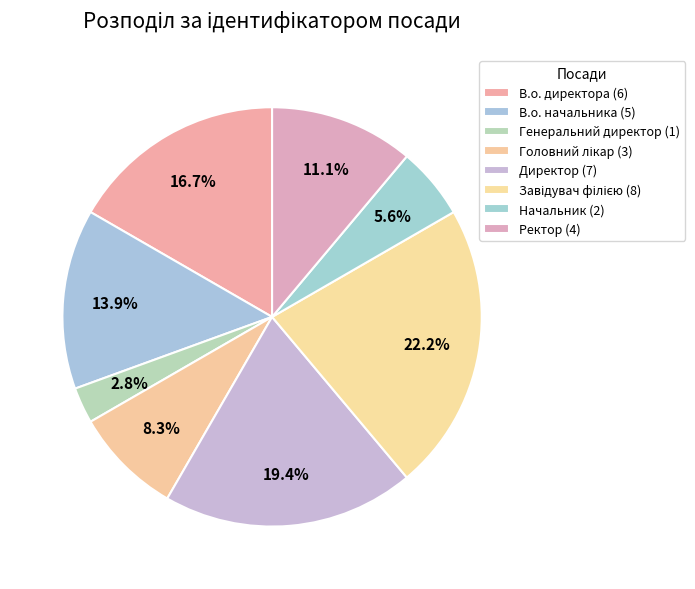

Is it true that Ректор is 11% of the pie?

True